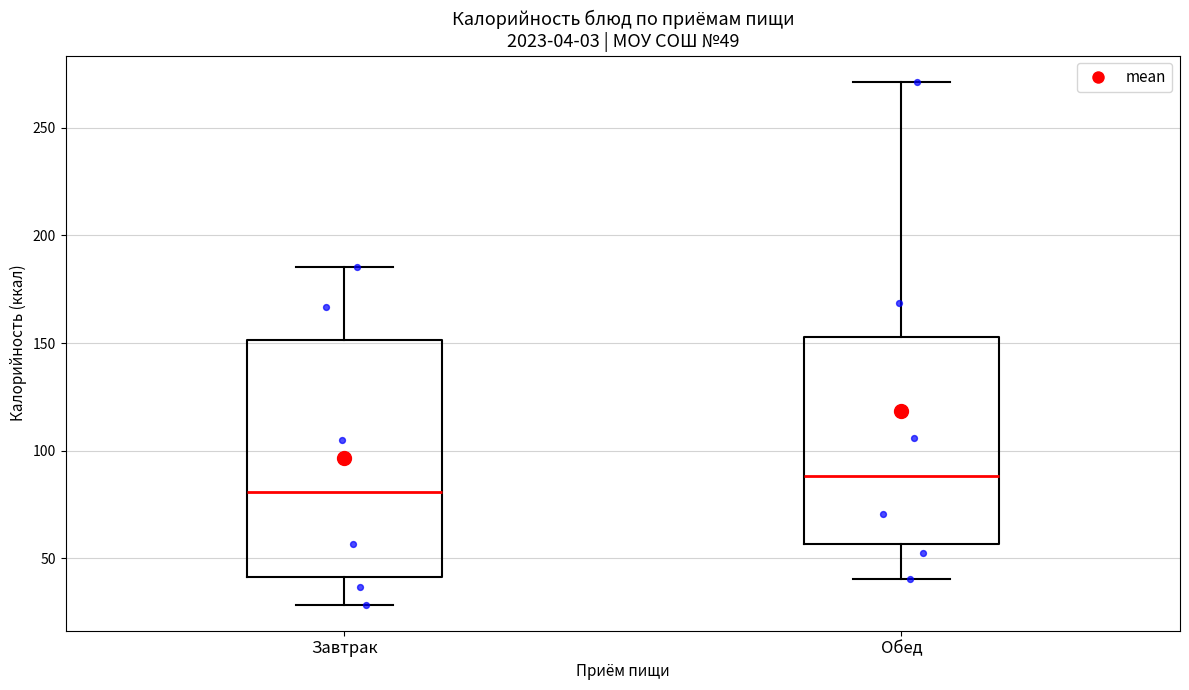

Which box has the highest median line?

Обед